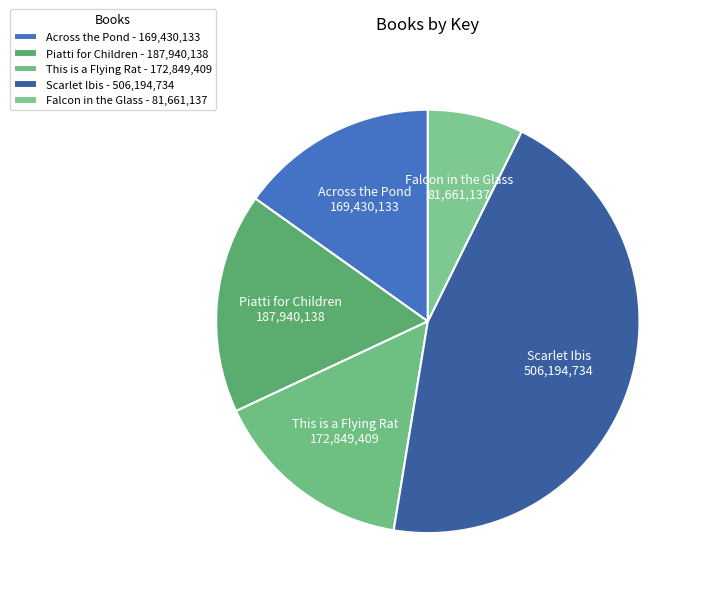

Combined, do Piatti for Children and This is a Flying Rat account for over 50%?

No